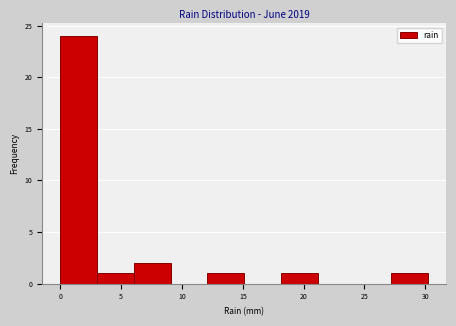

How tall is the bar that spans 12 to 15 on the x-axis? Neither the bar edges nor the heights are printed on the chart, so give them approximately, as read against the axes.

1